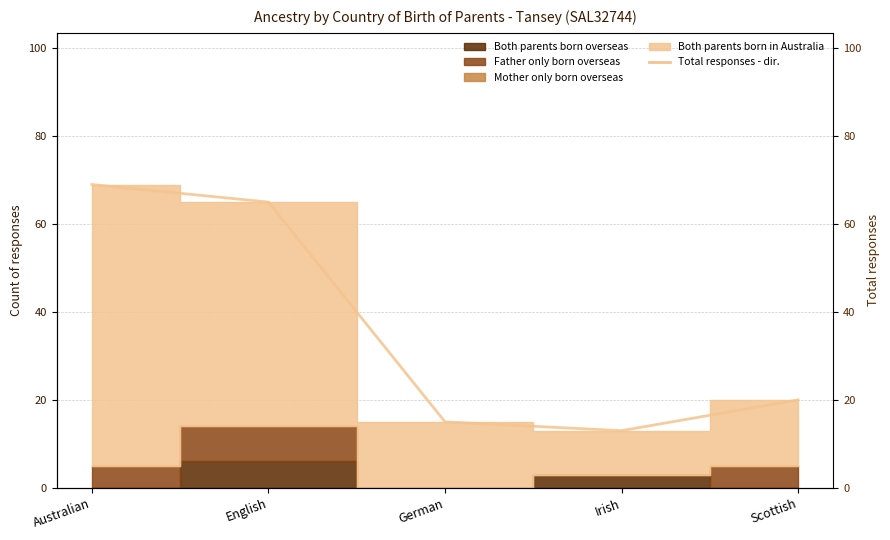

How many data points does each series have?

5